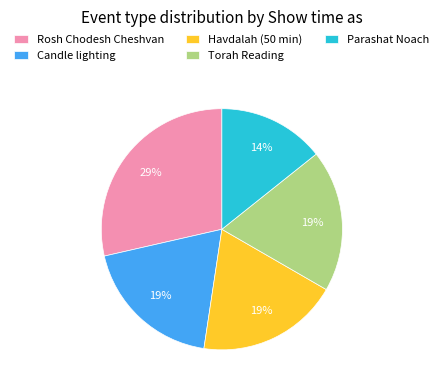

To the nearest percent, what is the average slice percentage?

20%